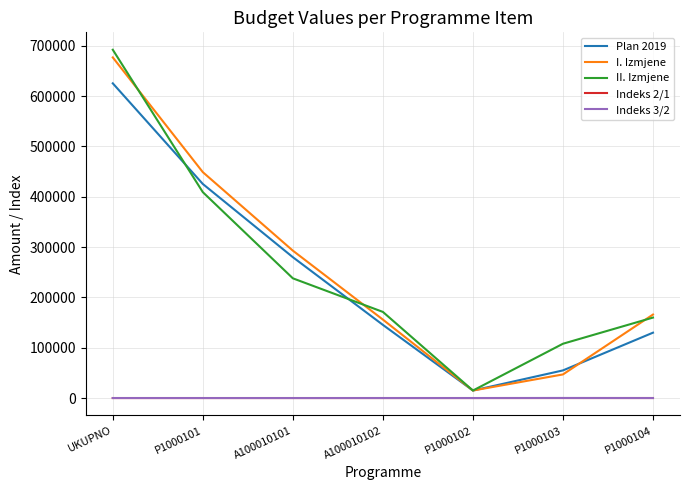

Count the number of categories in the chart.

7